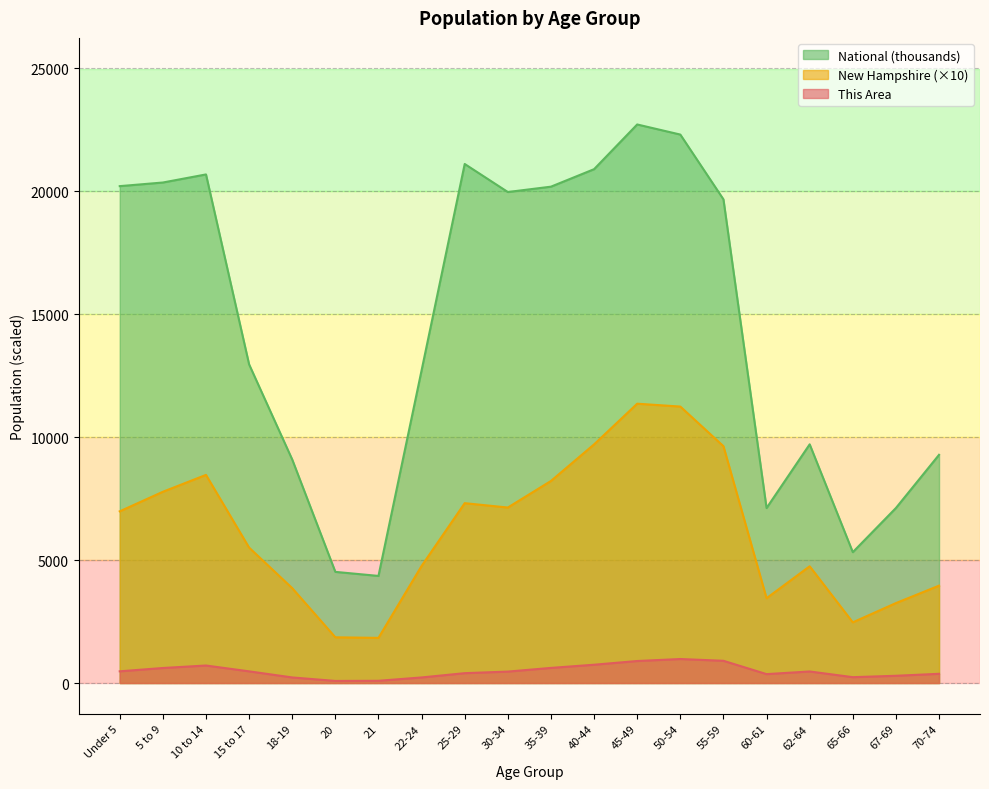

How many values in the National series exceed 19664?

10